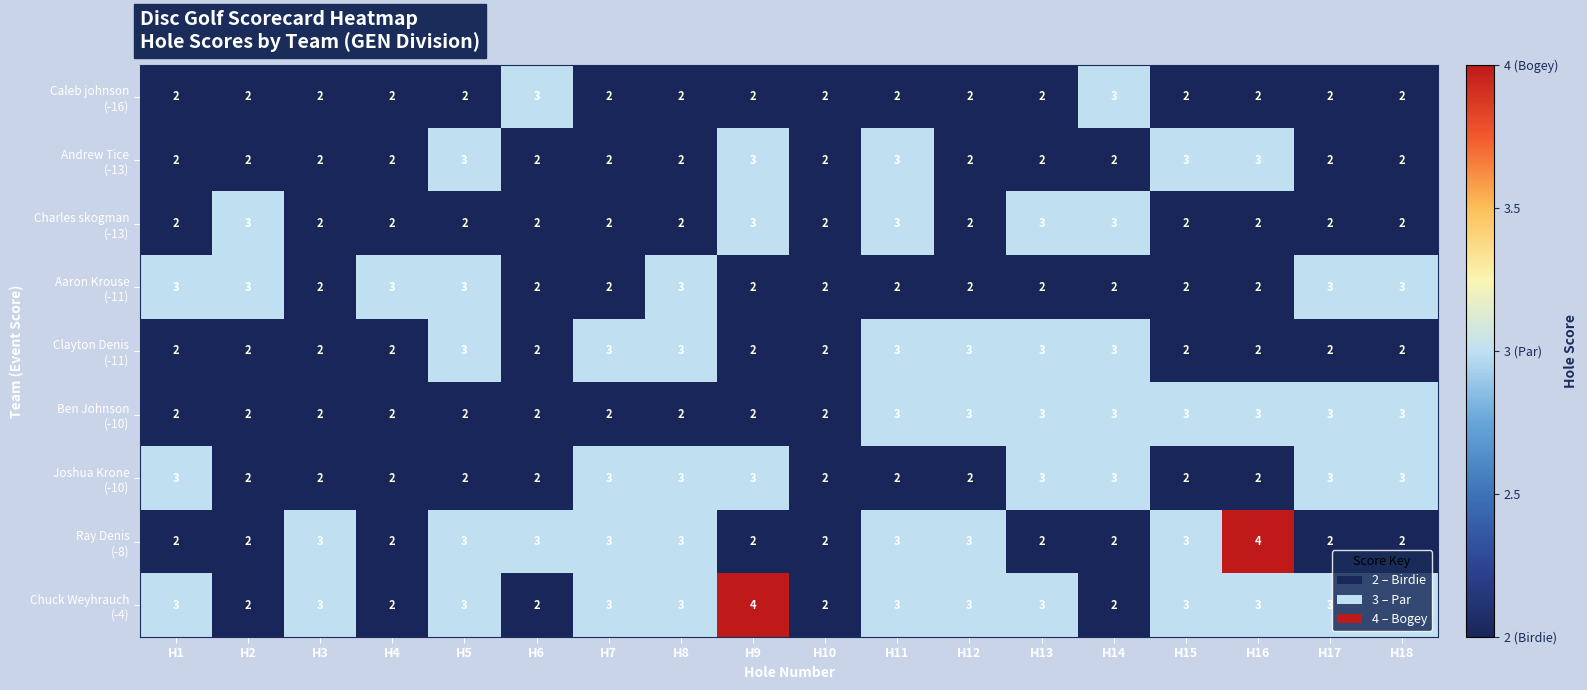

What is the total value across all series at H15?

22